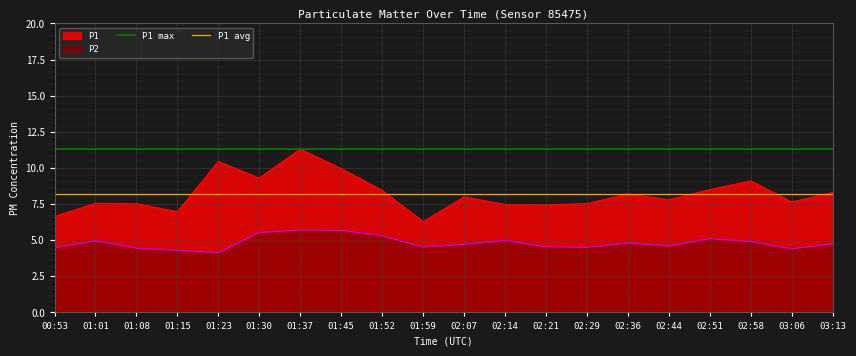

The value of P1 at 01:15 is 7.0. True or false?

True